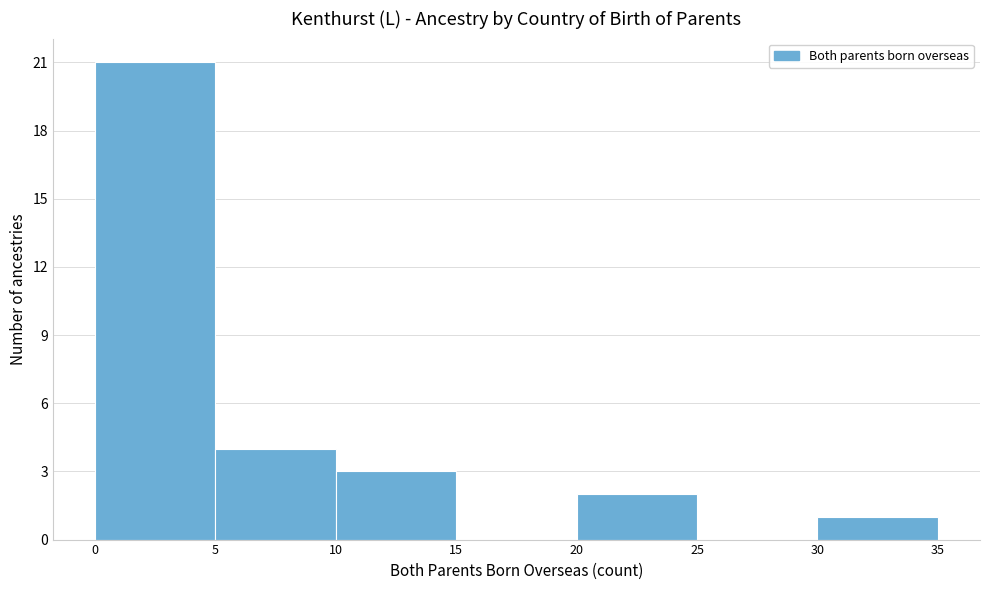

Reading left to right, list every bar in this chart as the range it spans on the x-axis followed by its height. The values are not printed on the chart, so give them approximately, as read against the axis.

0 to 5: 21
5 to 10: 4
10 to 15: 3
15 to 20: 0
20 to 25: 2
25 to 30: 0
30 to 35: 1